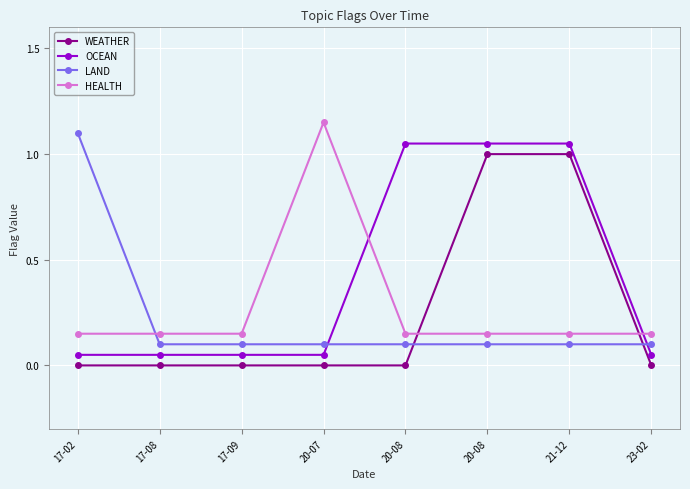

At which label is OCEAN closest to 0?

17-02